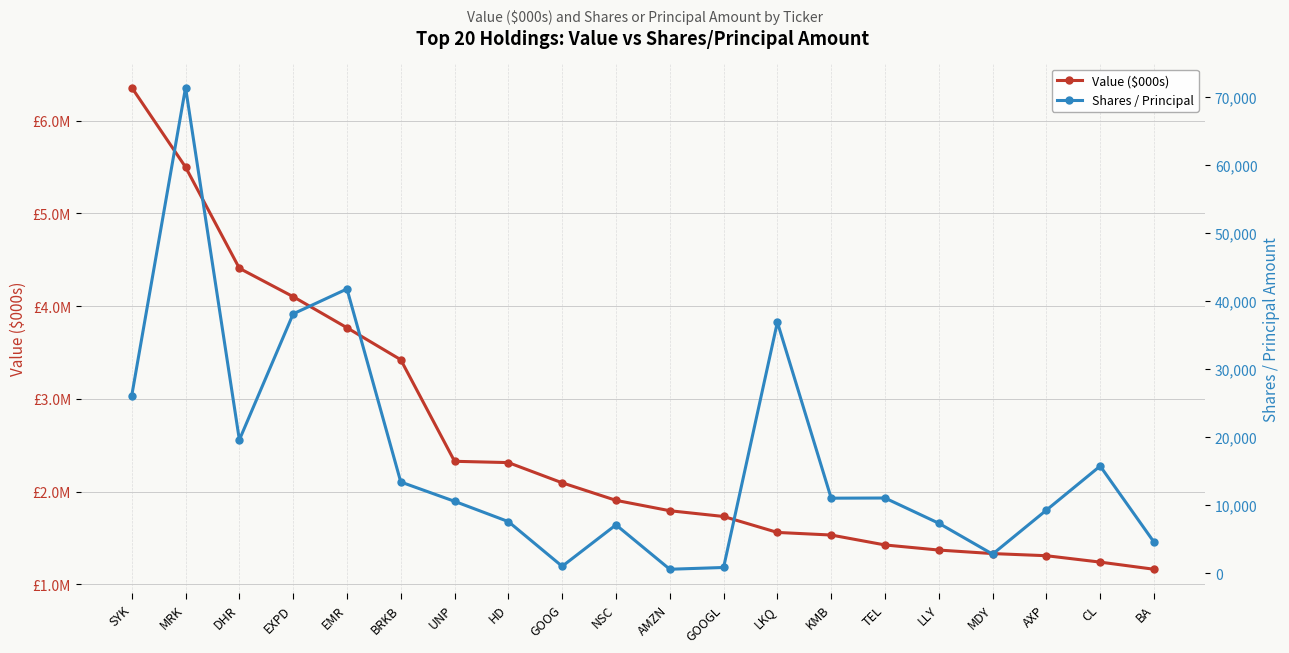

Which has a higher value, AMZN or LKQ?

AMZN